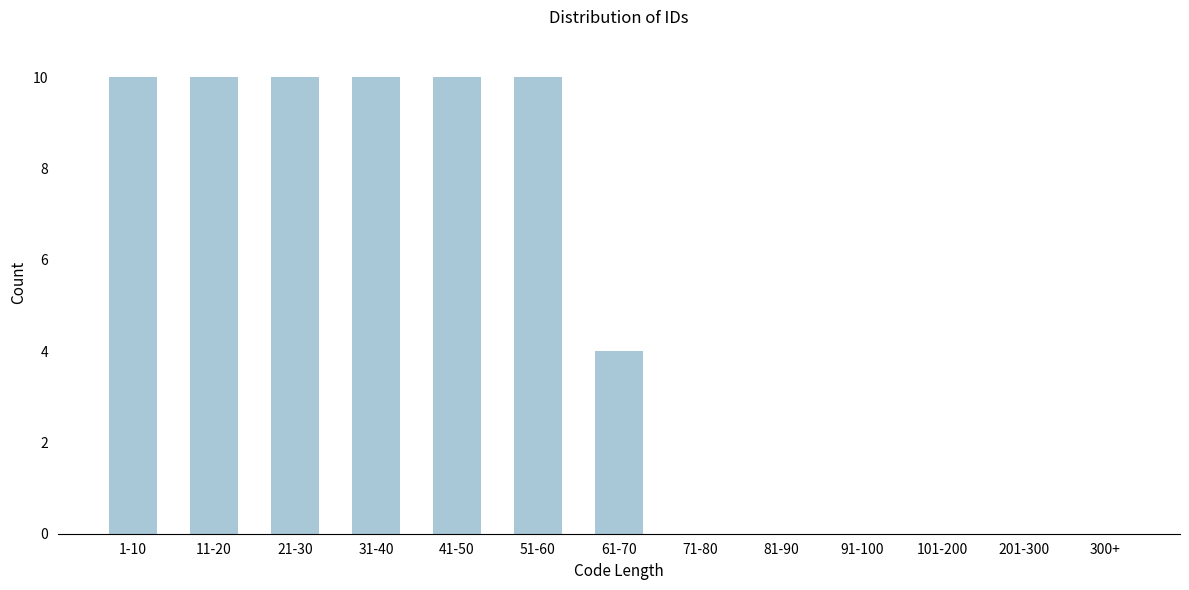

Reading left to right, transcribe all the data shown in this chart.

1-10=10	11-20=10	21-30=10	31-40=10	41-50=10	51-60=10	61-70=4	71-80=0	81-90=0	91-100=0	101-200=0	201-300=0	300+=0